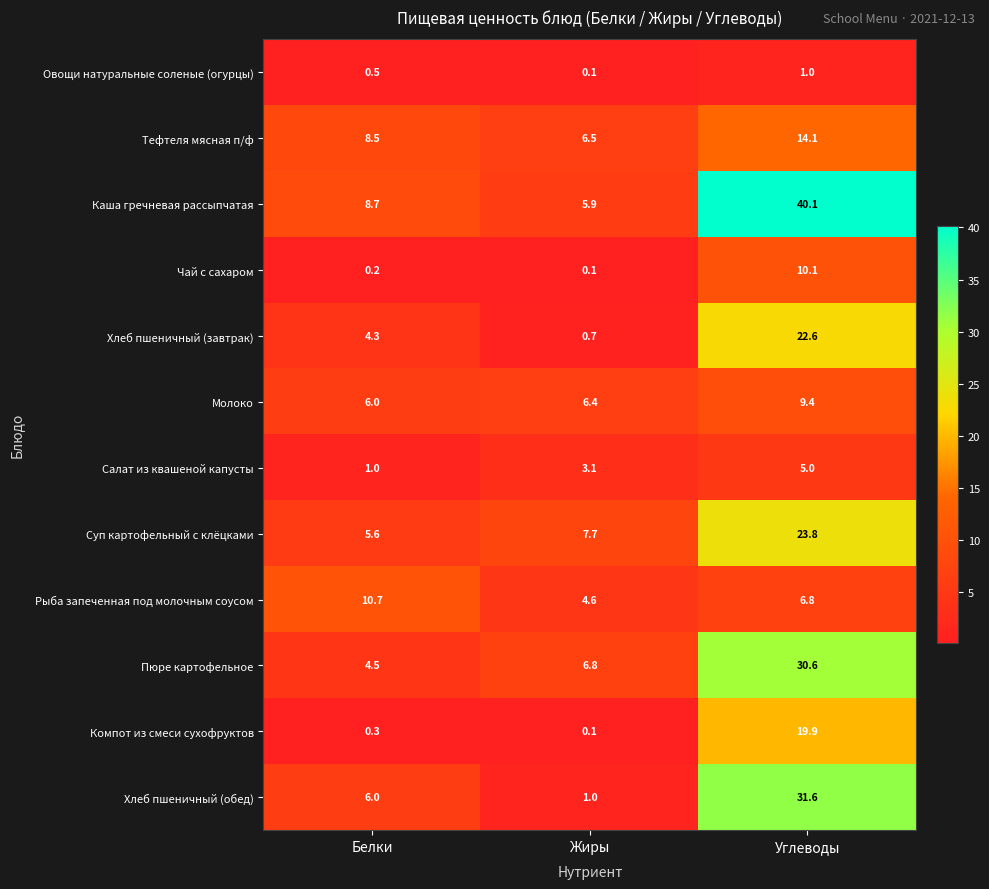

Where does the Суп картофельный с клёцками series first go above 7?

Жиры